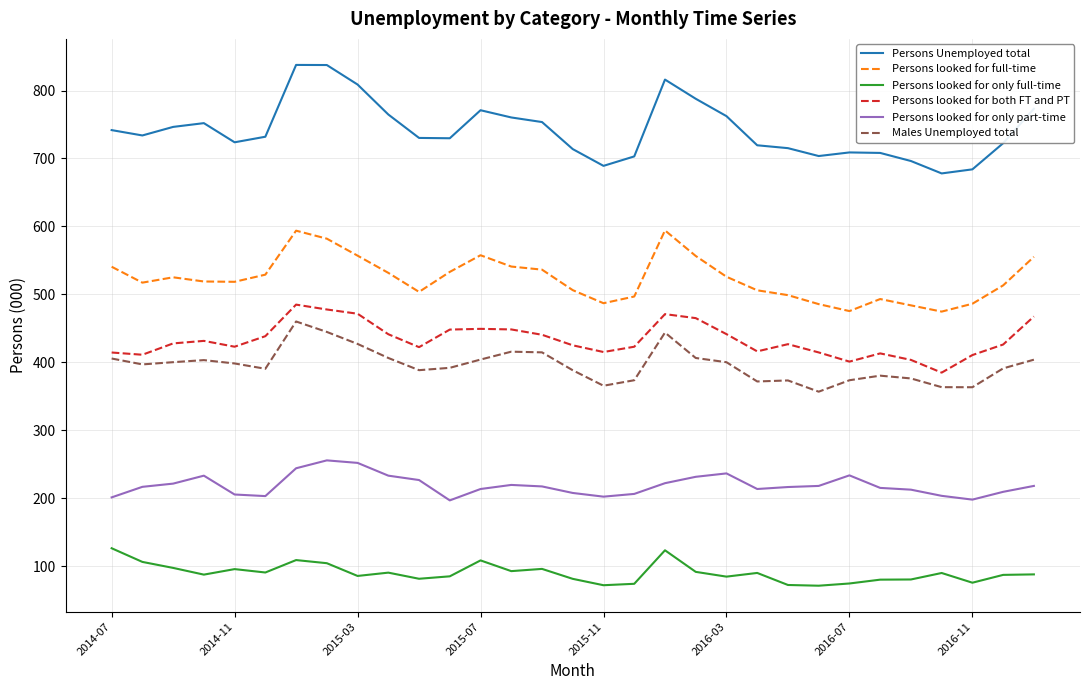

In Persons Unemployed total, how many points are lower than both neighbors (excluding endpoints)?

6